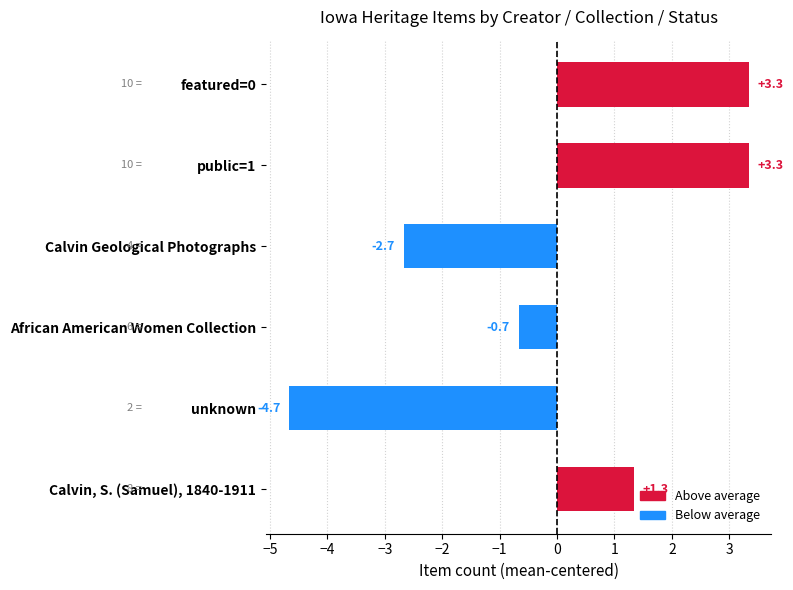

What is the change in value from unknown to featured=0?

+8.0